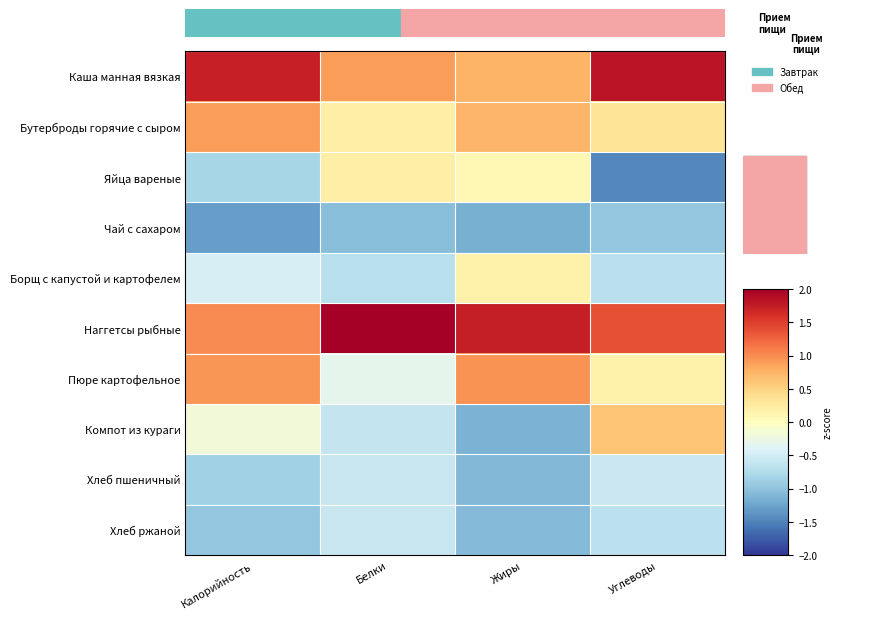

Which series changed the most between Жиры and Углеводы?

Компот из кураги